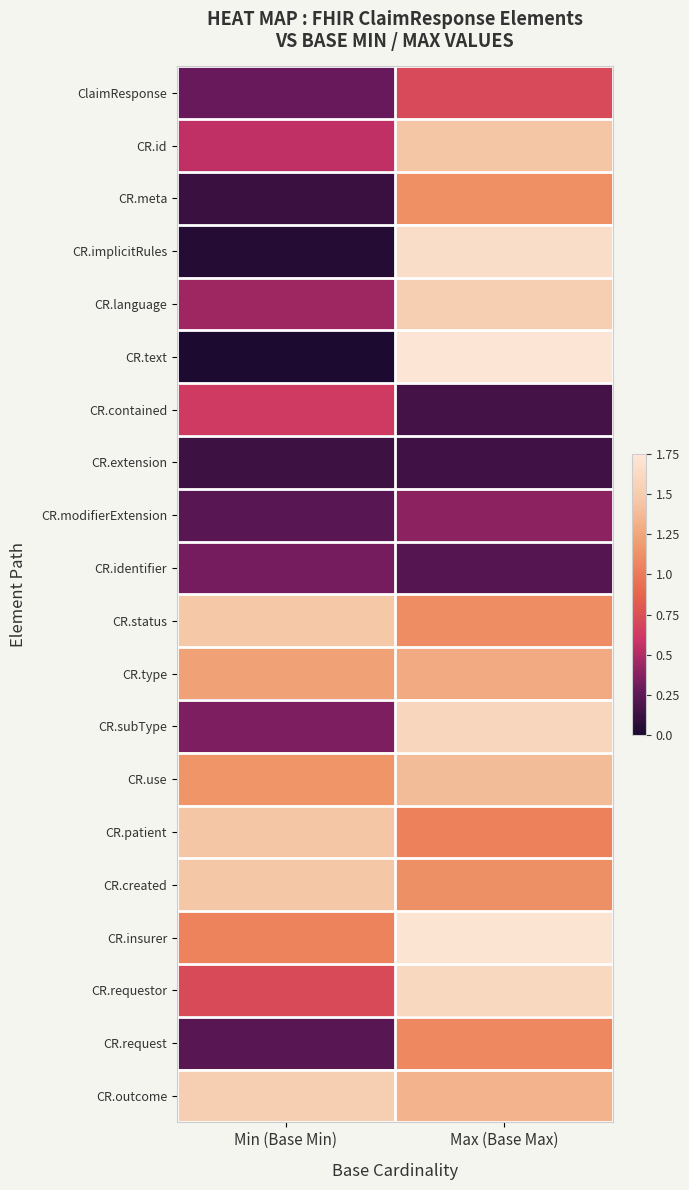

Rank the series by their maximum value, from lowest to highest.

CR.extension, CR.identifier, CR.modifierExtension, CR.contained, ClaimResponse, CR.request, CR.meta, CR.type, CR.use, CR.patient, CR.id, CR.created, CR.status, CR.outcome, CR.language, CR.subType, CR.requestor, CR.implicitRules, CR.insurer, CR.text